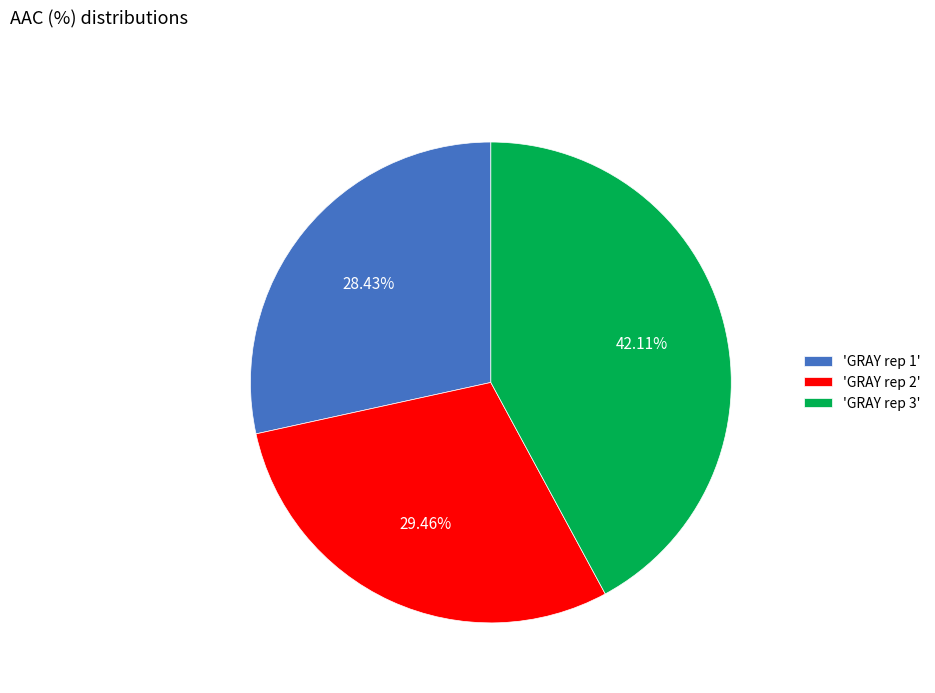

Which slice is the largest?

'GRAY rep 3'